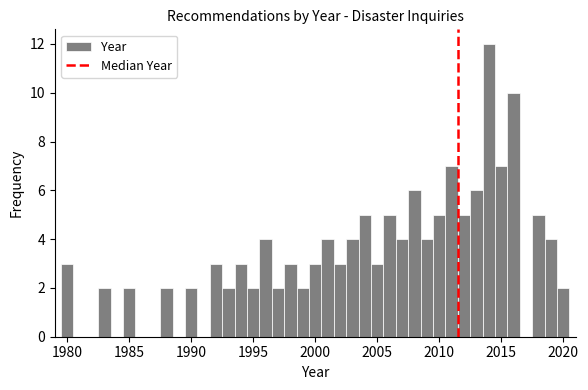

Read against the x-axis, roughly where is the centre of the tallest bar?

2014.0